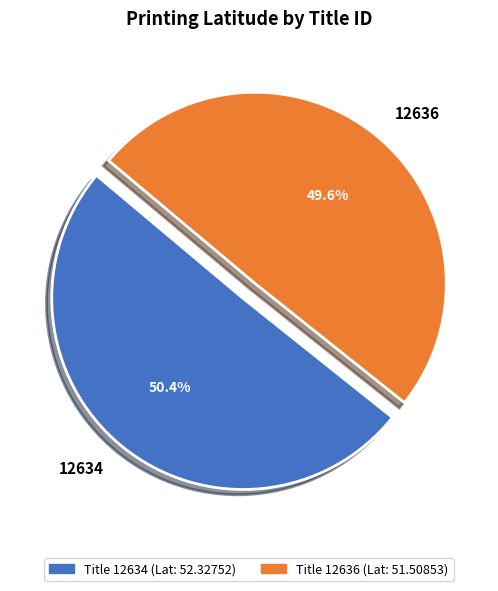

What is the ratio of the value at 12636 to the value at 12634?

1.0